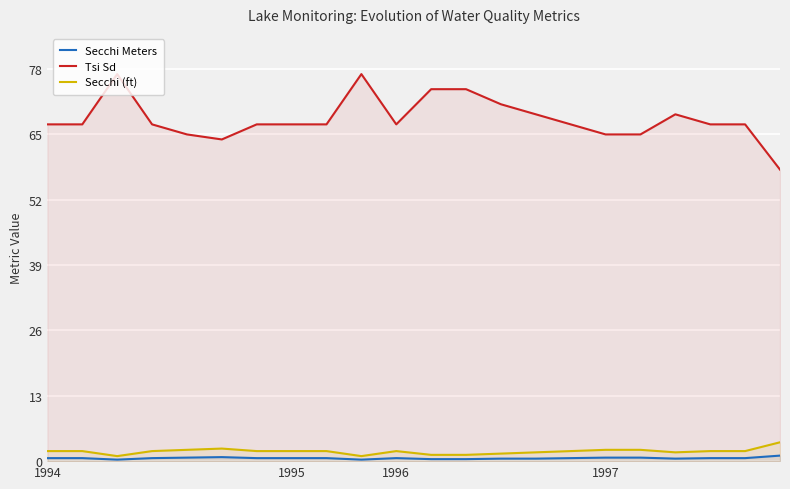

True or false: Tsi Sd and Secchi Meters cross at least once.

False